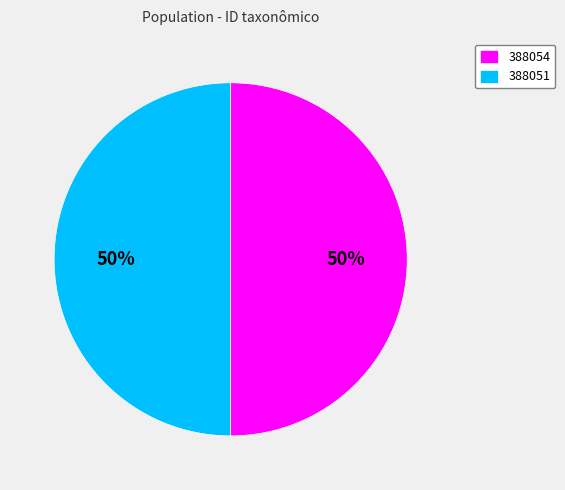

The 388054 slice represents 42% of the pie. True or false?

False